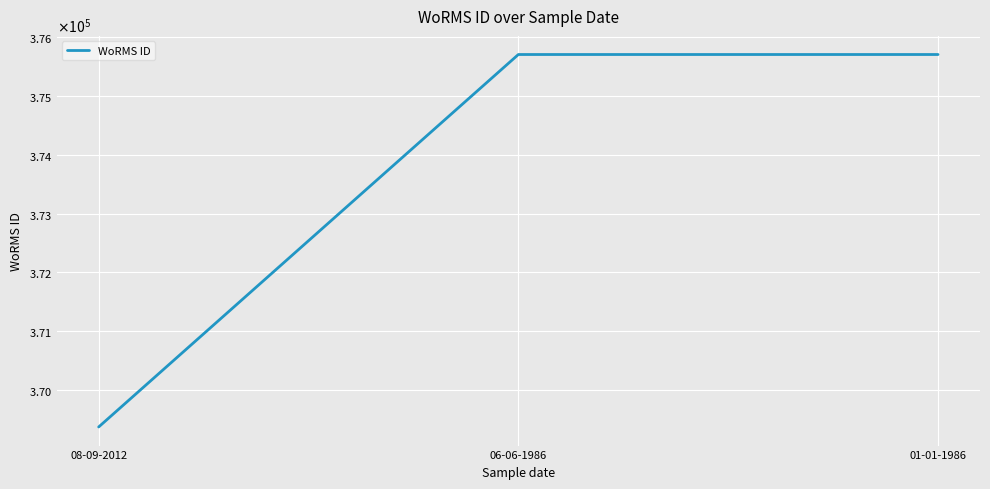

The chart shows a value of 614587 at 01-01-1986. True or false?

False